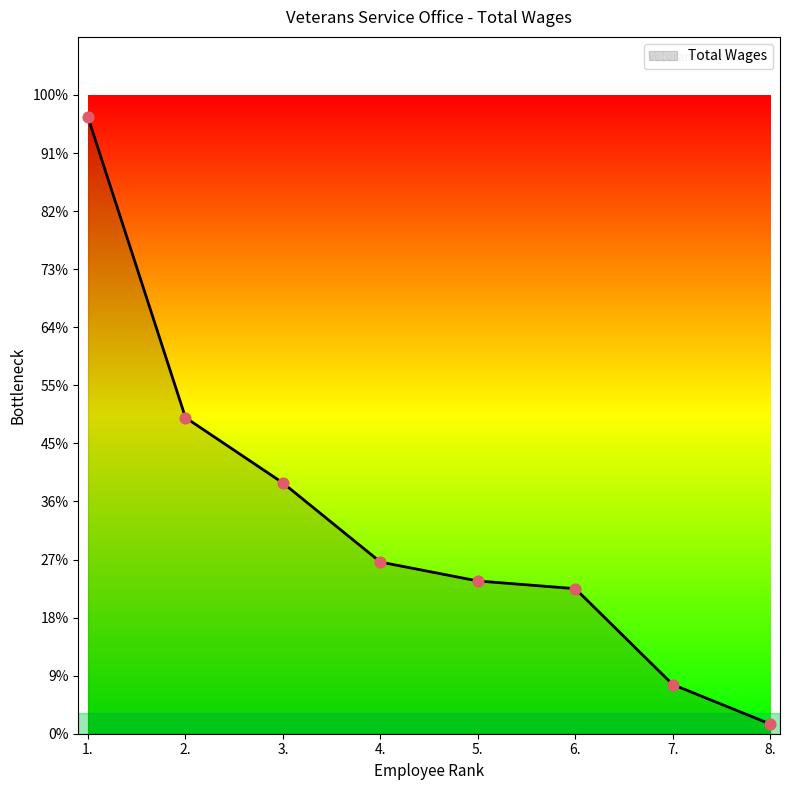

Which has a higher value, 4. or 5.?

4.